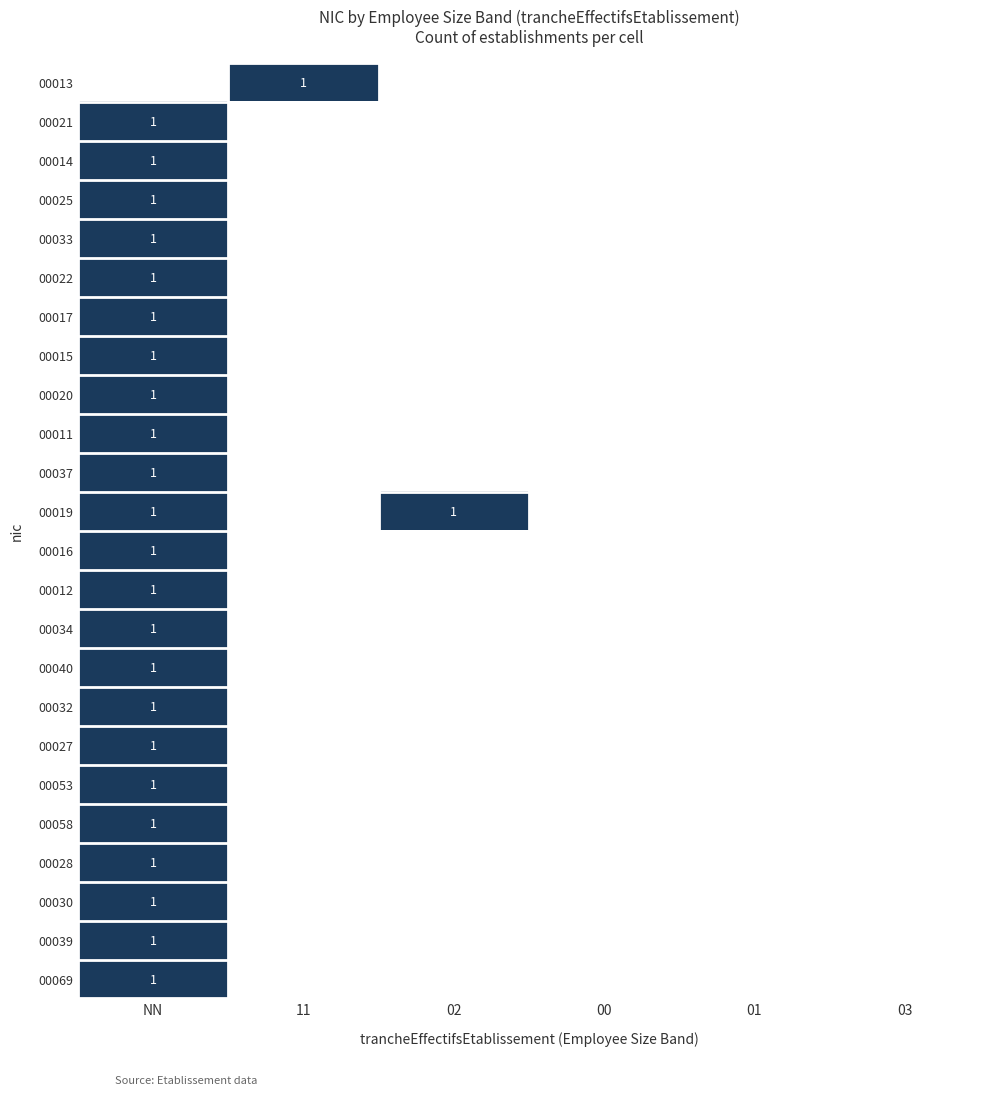

The value of 00028 at NN is 1. True or false?

True